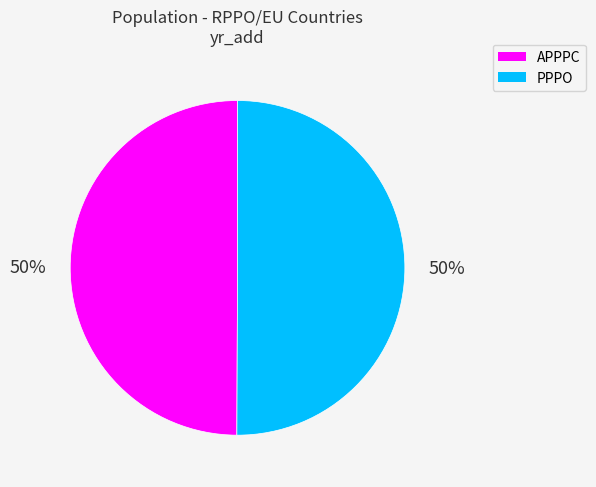

True or false: APPPC accounts for 62% of the total.

False